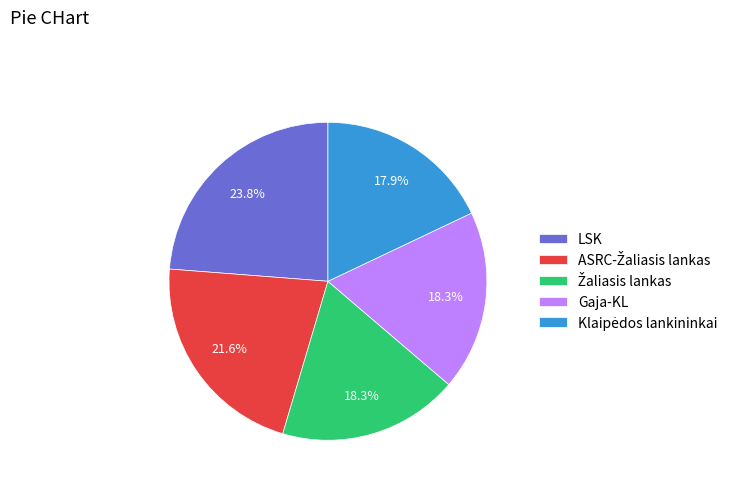

Does any single category account for the majority?

No